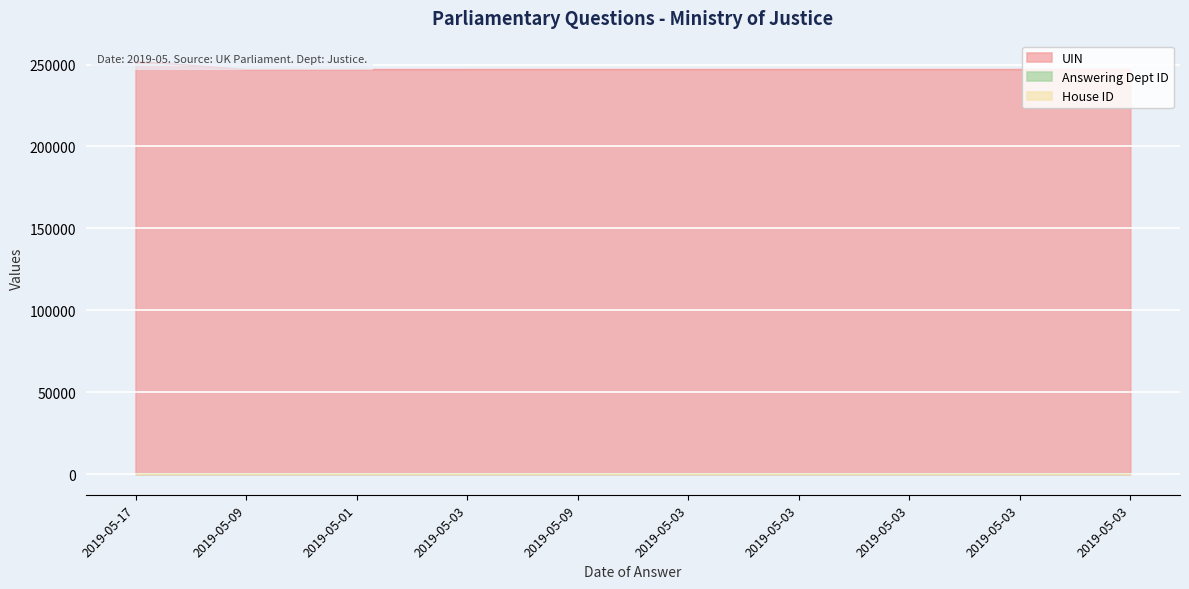

True or false: UIN has more than 0 points higher than both neighbors.

False